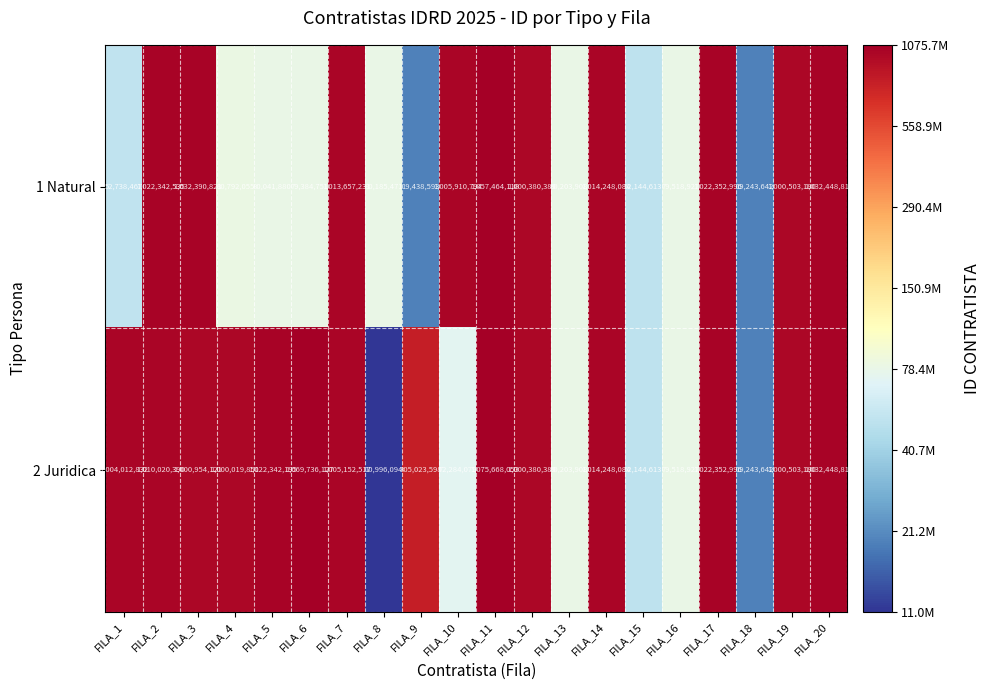

The 1 Natural series shows 1022342535 at FILA_2. True or false?

True